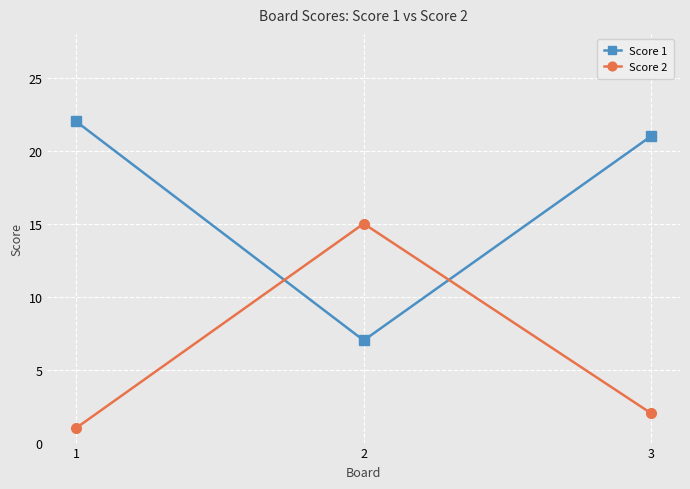

The value of Score 2 at 3 is 2. True or false?

True